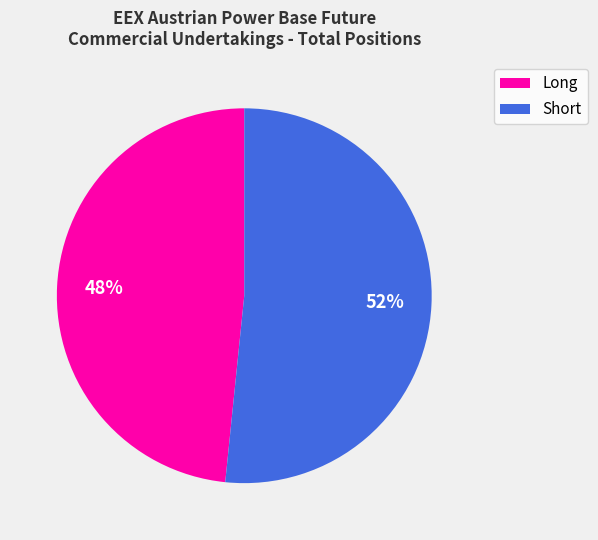

To the nearest percent, what is the average slice percentage?

50%